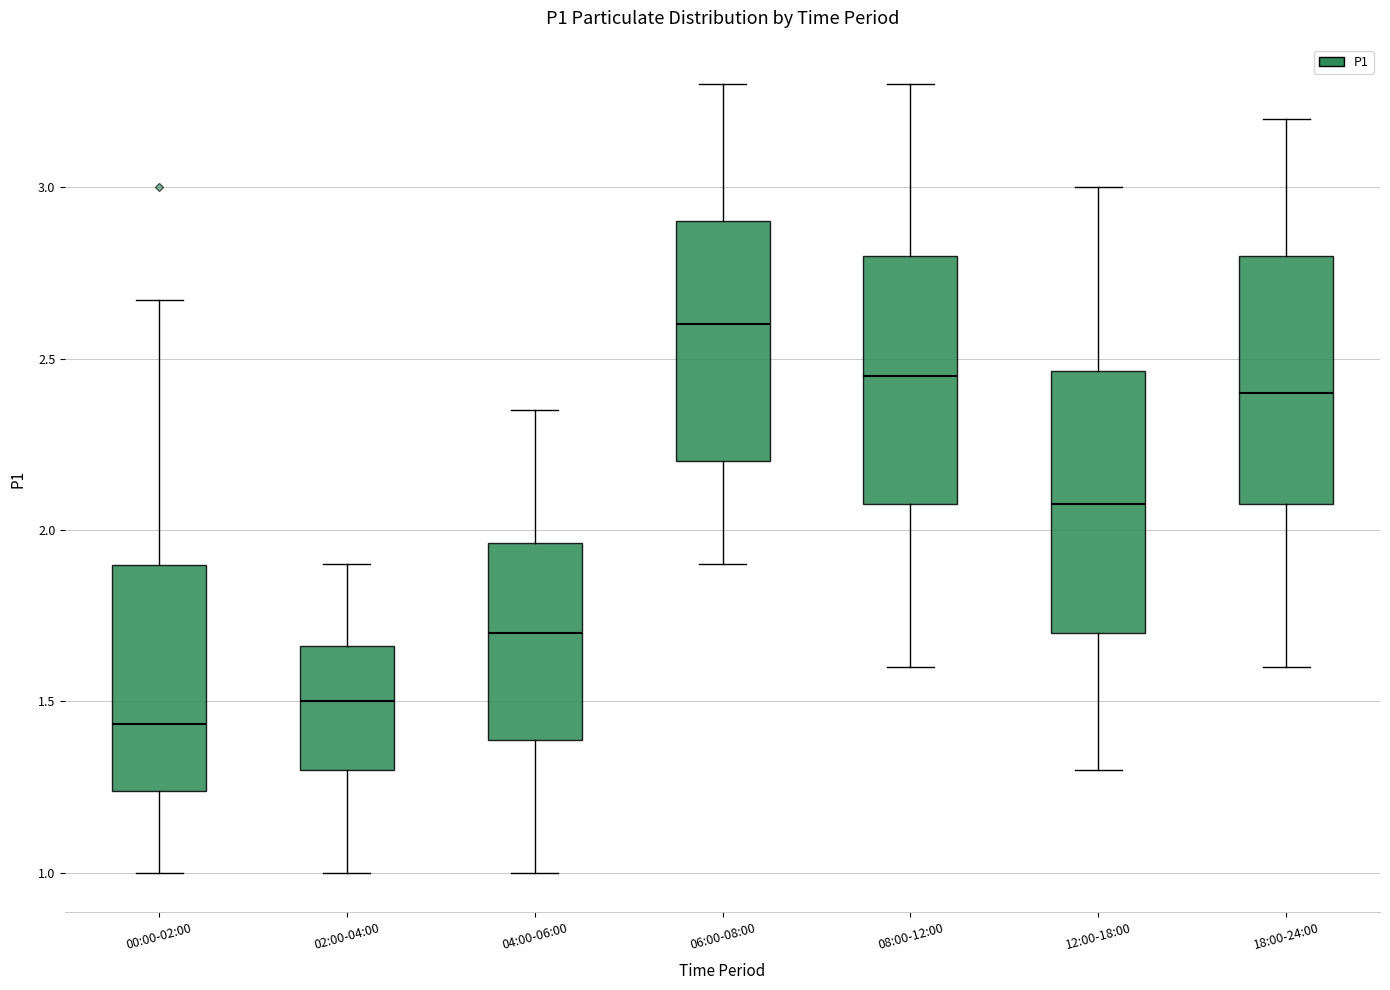

Reading left to right, read every box against the y-axis: the position of its median line, the range the box covers, and the ends of its whiskers. The values are not printed on the chart, so give them approximately, as read against the axis.

00:00-02:00: median 1.45, box 1.25 to 1.90, whiskers 1.00 to 2.65
02:00-04:00: median 1.50, box 1.30 to 1.65, whiskers 1.00 to 1.90
04:00-06:00: median 1.70, box 1.40 to 1.95, whiskers 1.00 to 2.35
06:00-08:00: median 2.60, box 2.20 to 2.90, whiskers 1.90 to 3.30
08:00-12:00: median 2.45, box 2.10 to 2.80, whiskers 1.60 to 3.30
12:00-18:00: median 2.10, box 1.70 to 2.45, whiskers 1.30 to 3.00
18:00-24:00: median 2.40, box 2.10 to 2.80, whiskers 1.60 to 3.20